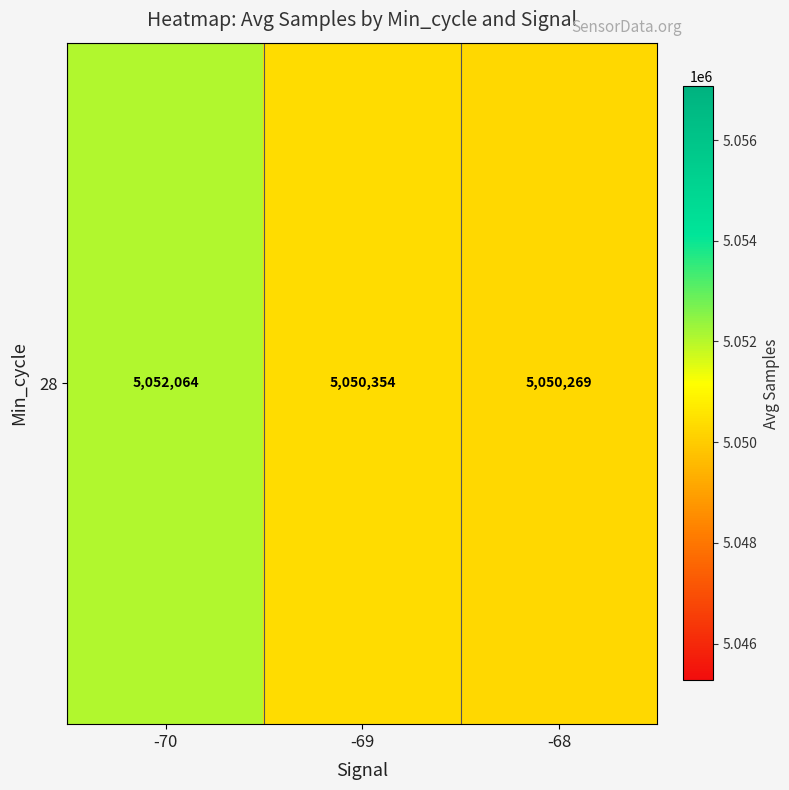

Rank the categories by value from highest to lowest.

-70, -69, -68